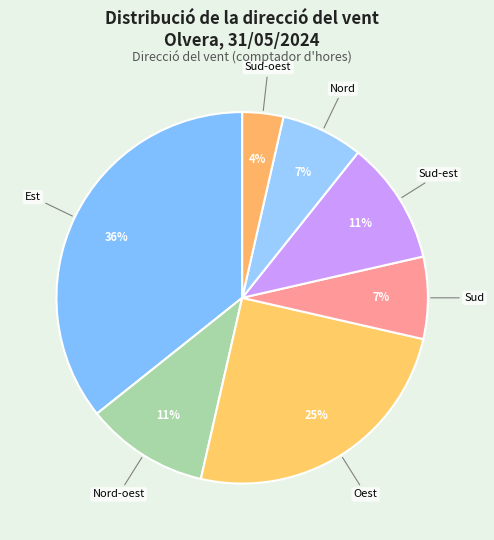

Count the number of slices in the pie.

7